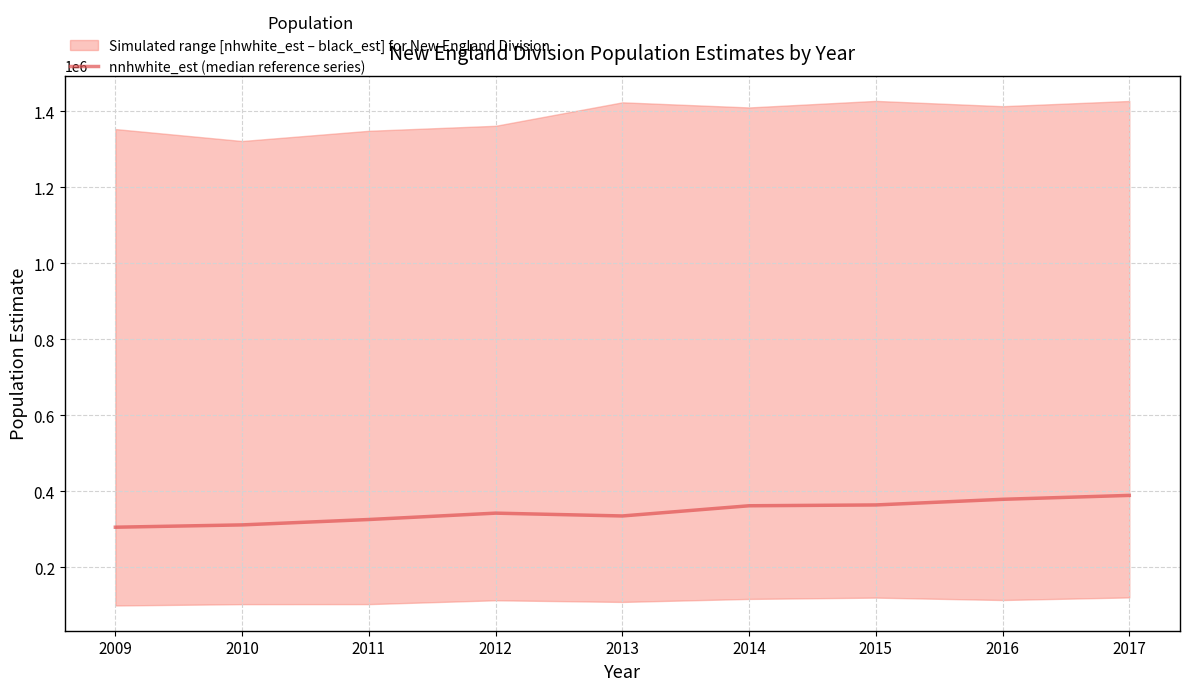

What is the sum of all values?

3110675